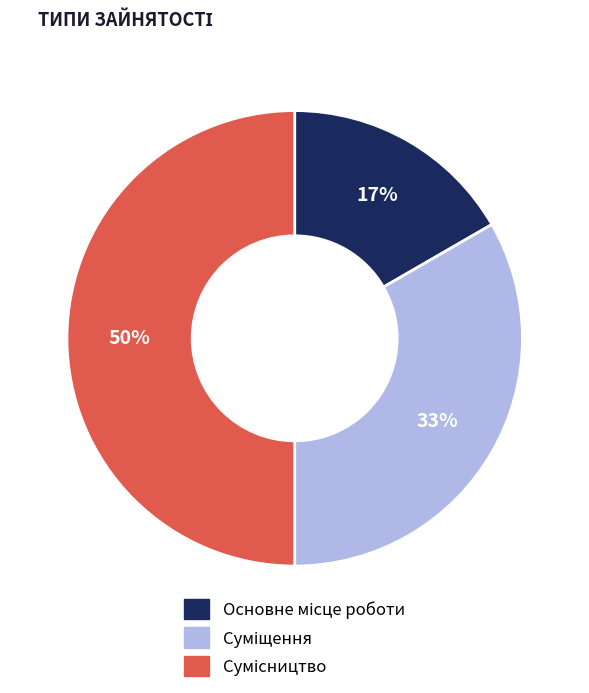

To the nearest percent, what is the average slice percentage?

33%